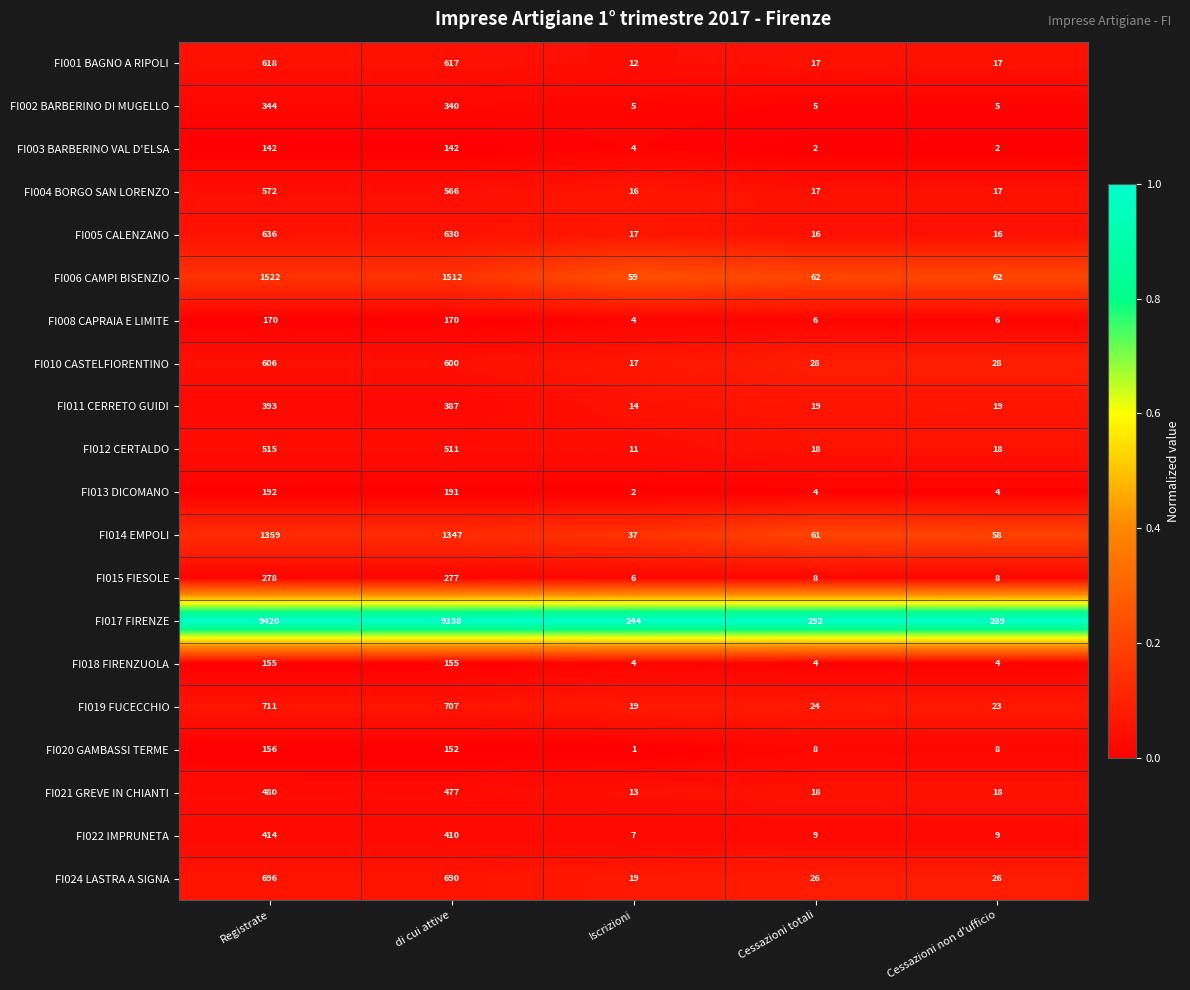

How many distinct data groups are displayed?

20